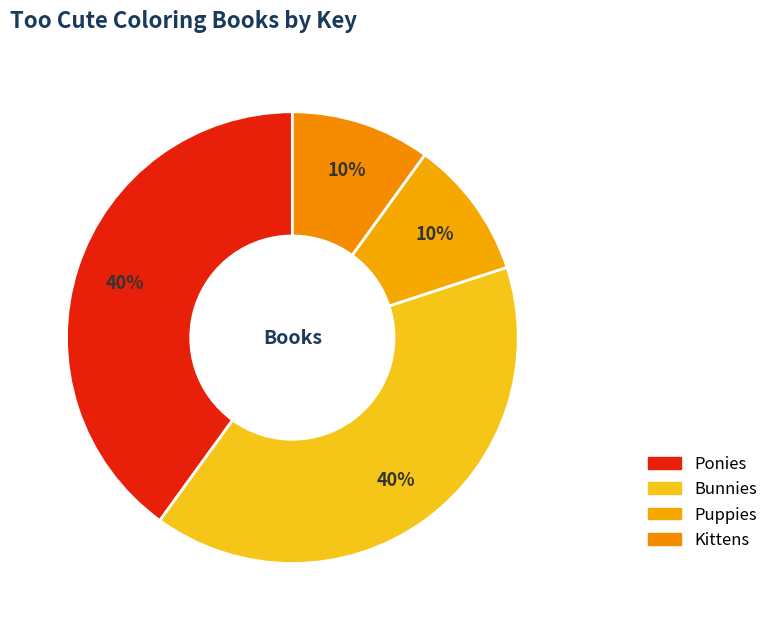

To the nearest percent, what is the average slice percentage?

25%